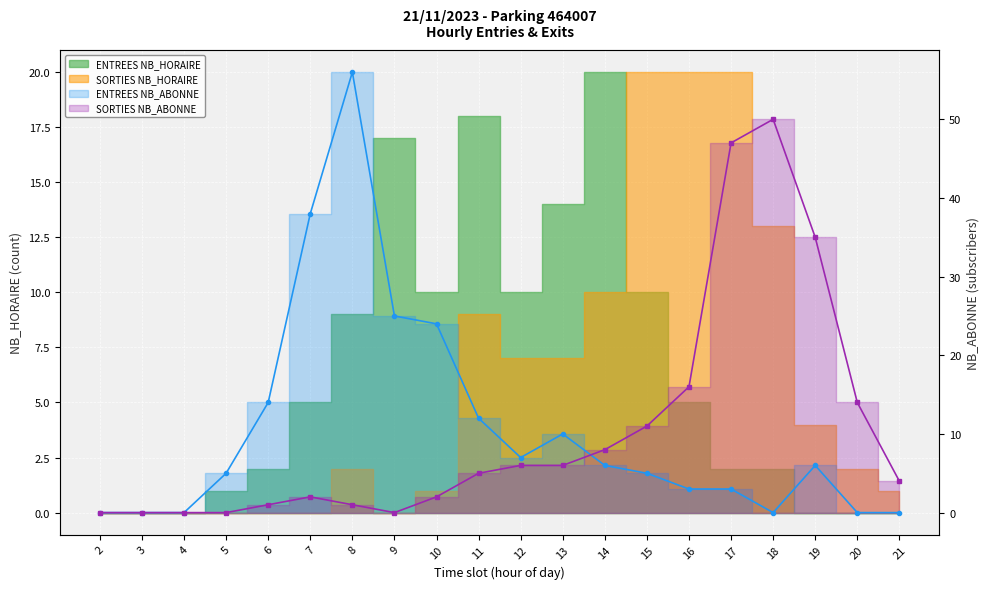

What is the value of the SORTIES NB_ABONNE point at the 18th from the left?

35